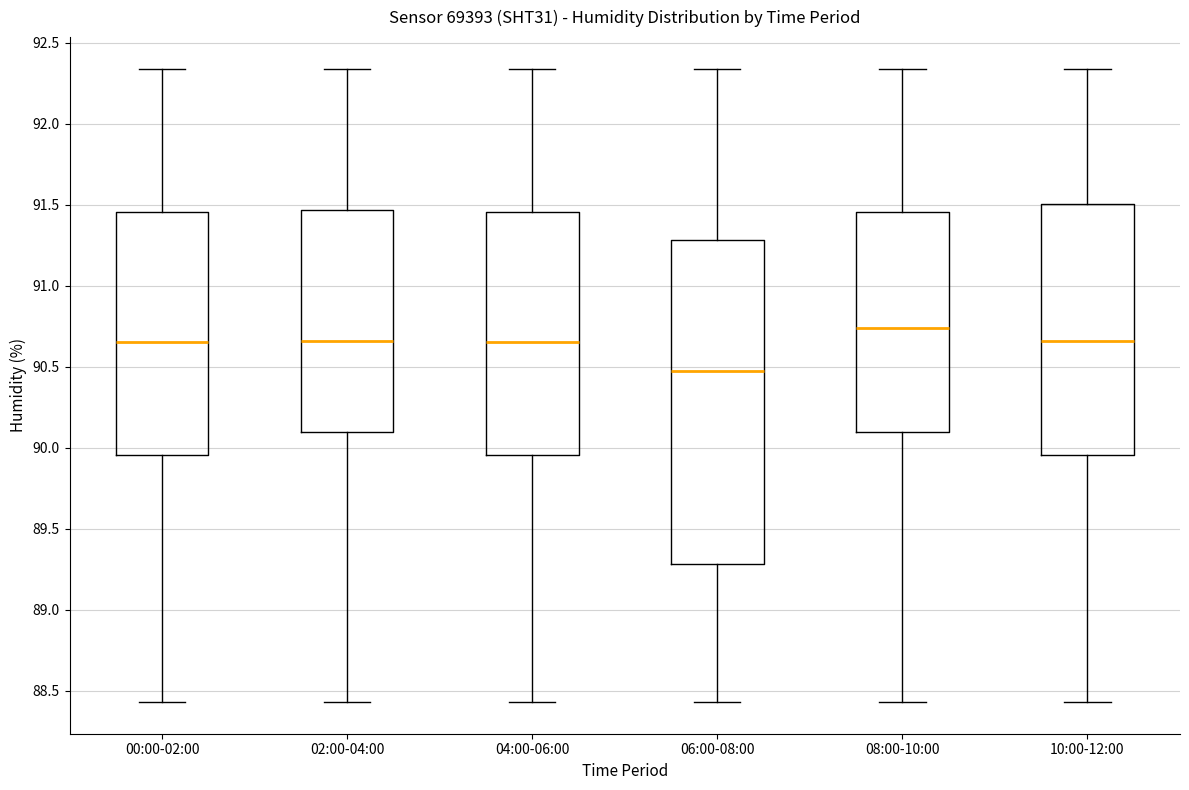

Which box's median line is the lowest?

06:00-08:00